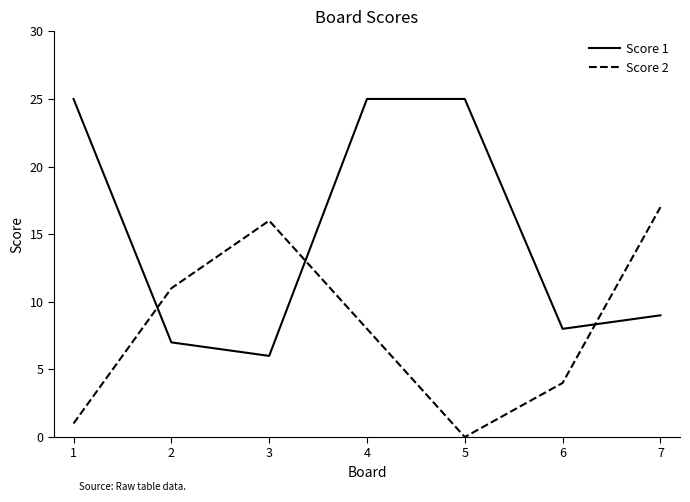

True or false: Score 1 has more than 1 points higher than both neighbors.

False